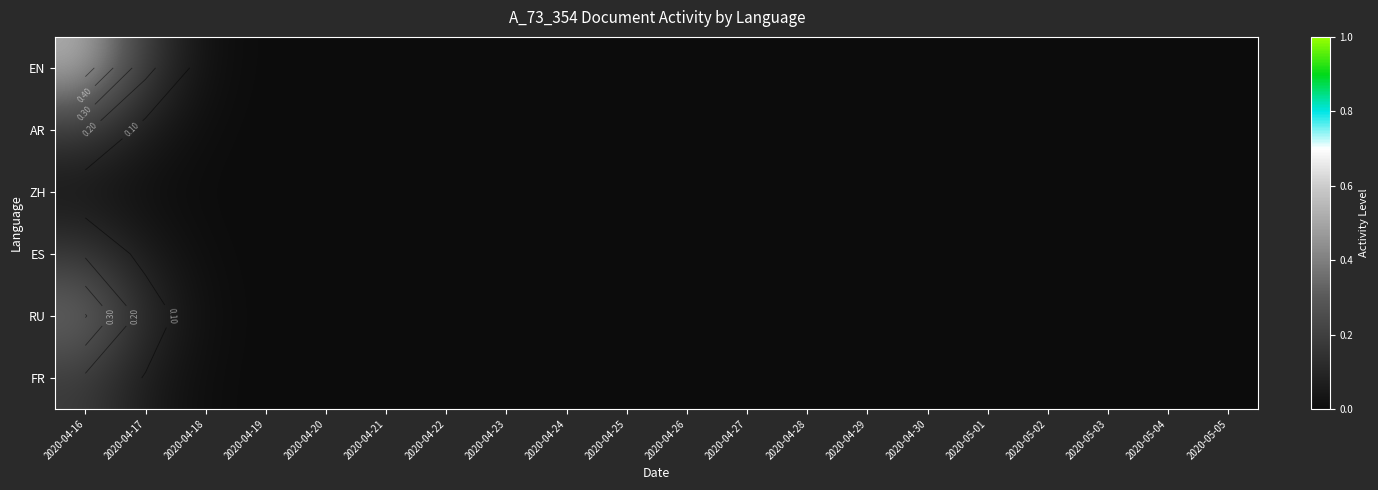

Which has a higher value, 2020-04-22 or 2020-04-27?

2020-04-22